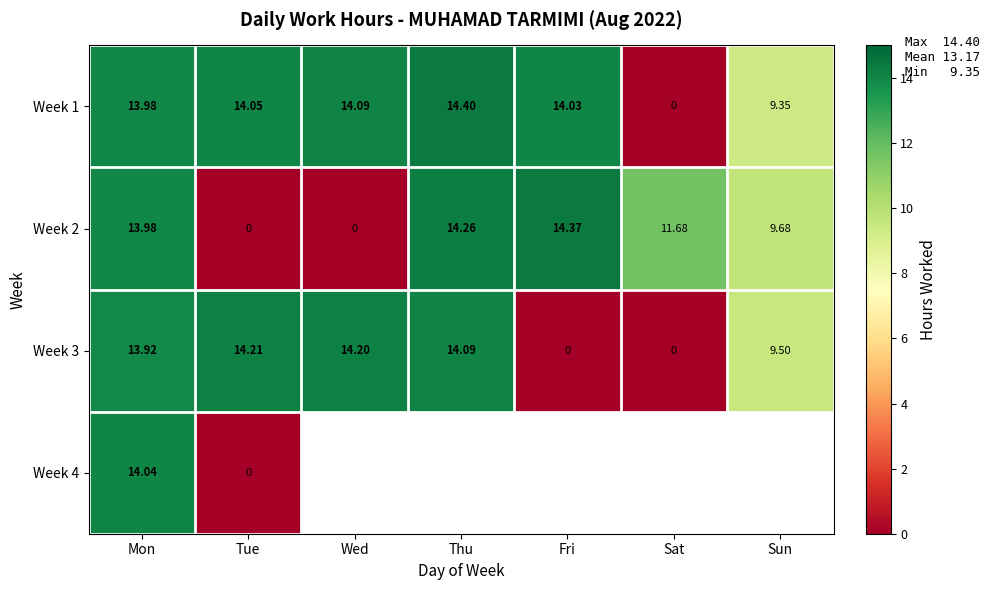

Which category has the highest value in the Week 2 series?

Fri